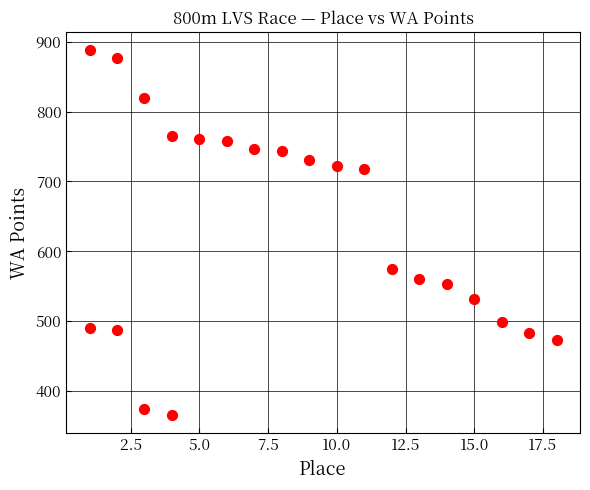

What is the range of Y values (max minus min)?

522